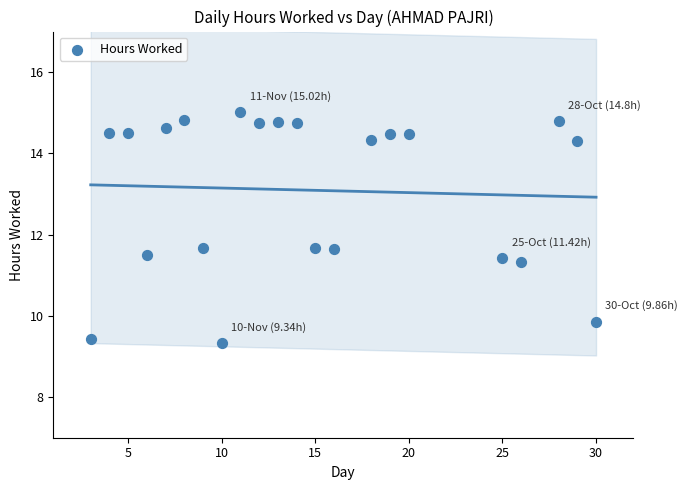

What is the range of X values (max minus min)?

27.0